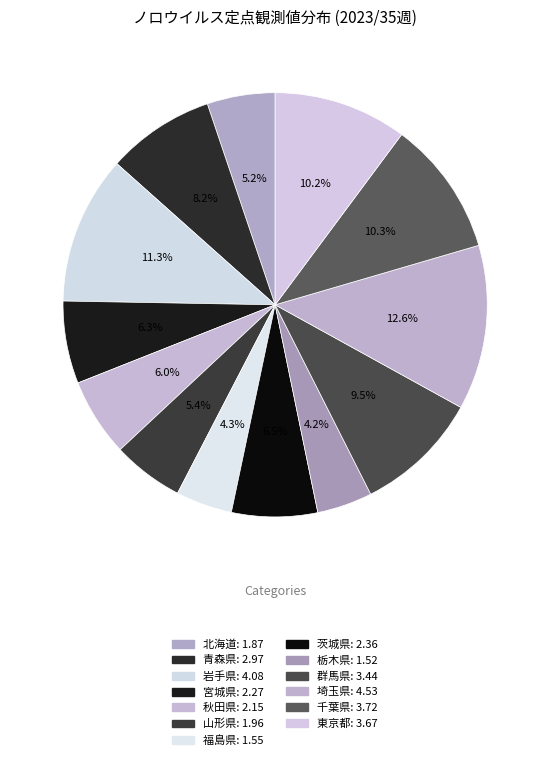

How many segments does this pie chart have?

13